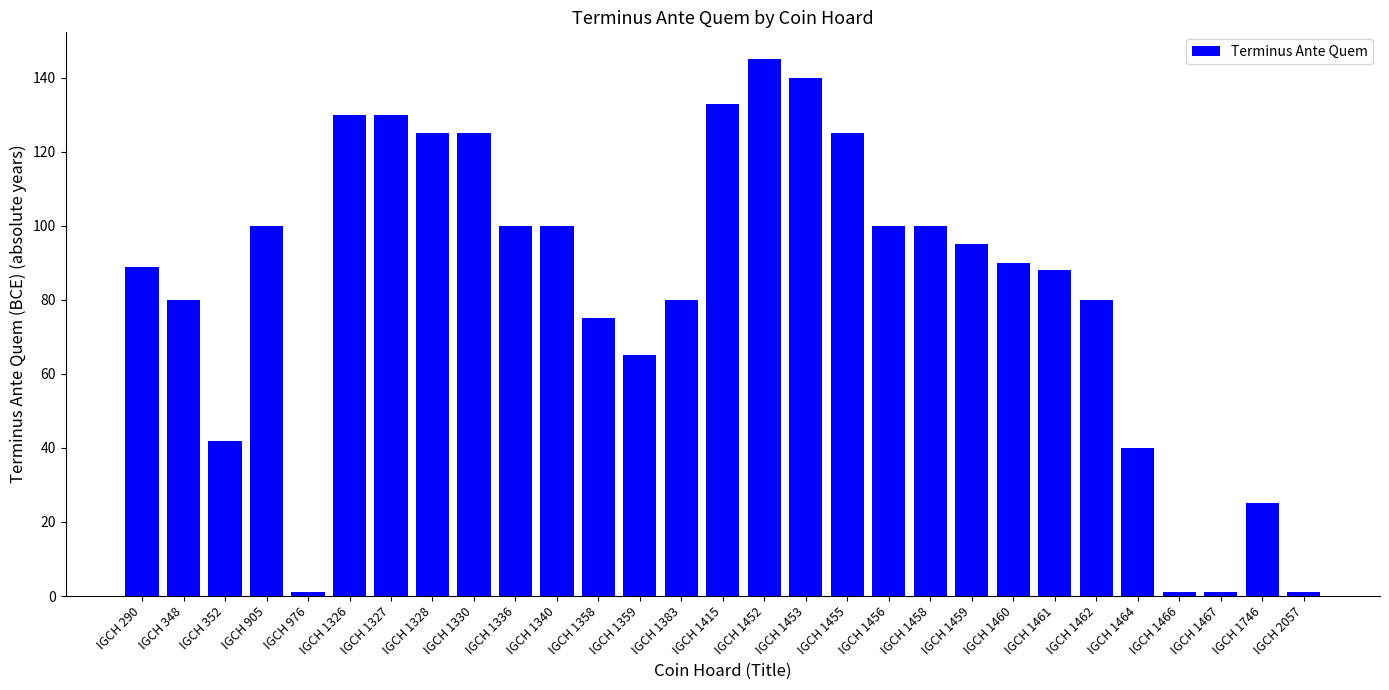

Which has a higher value, IGCH 2057 or IGCH 1461?

IGCH 1461